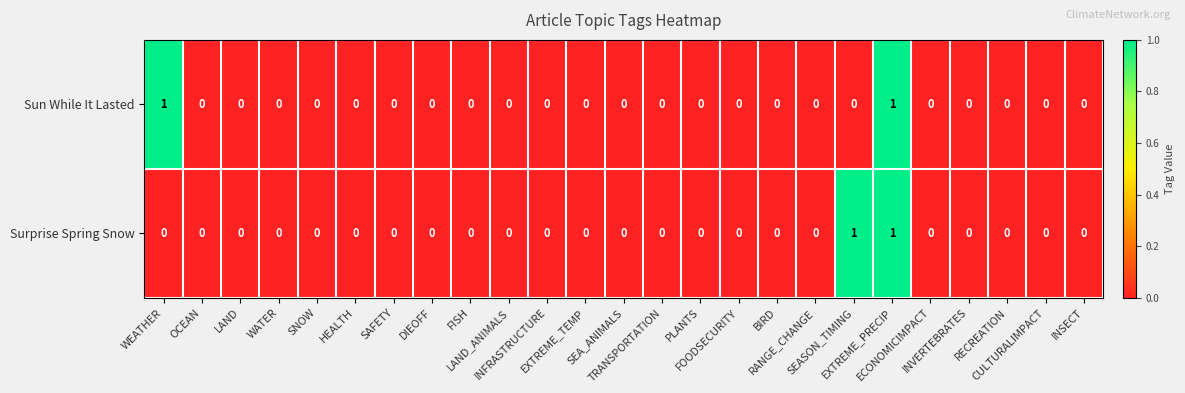

How many distinct data groups are displayed?

2